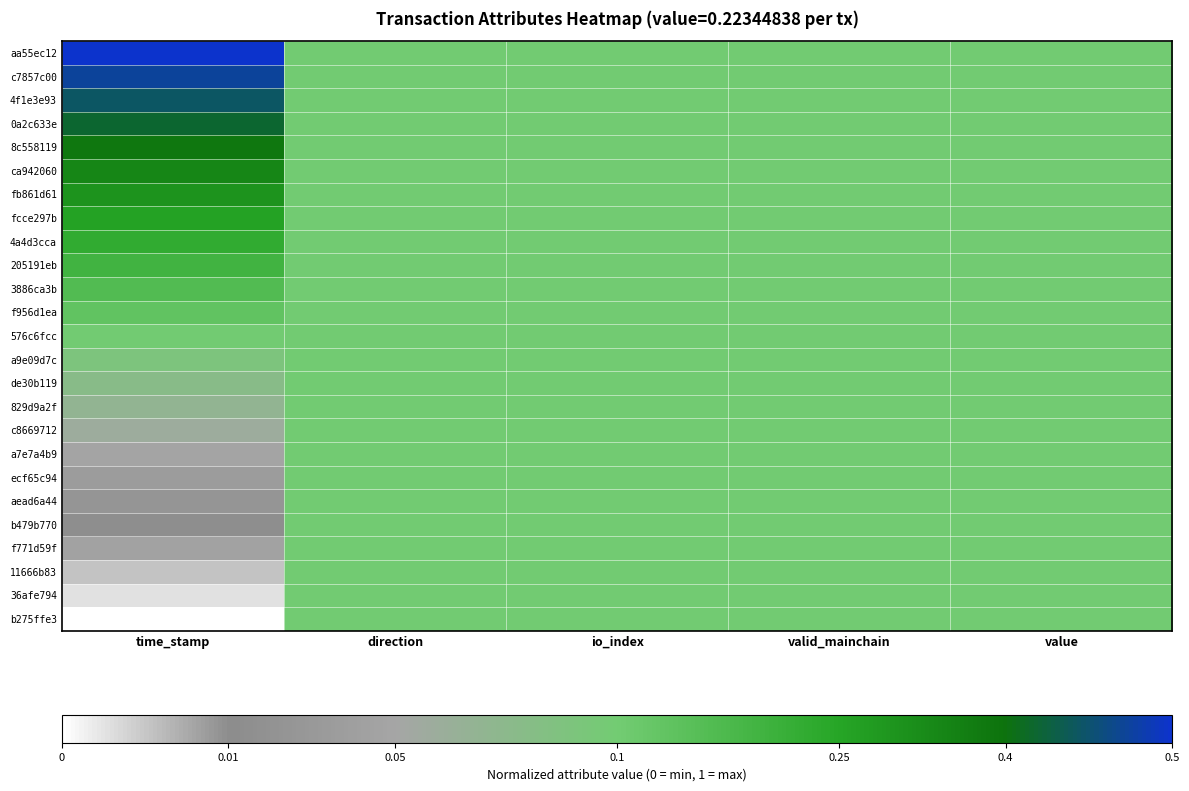

Which series changed the most between time_stamp and valid_mainchain?

aa55ec12